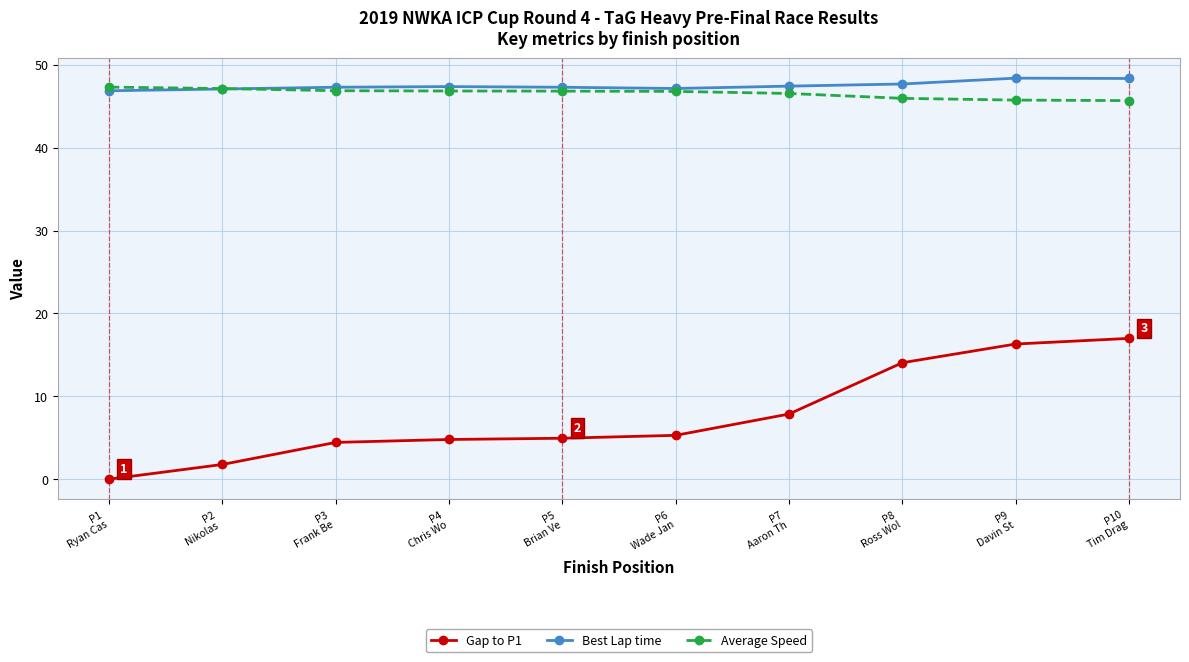

True or false: Average Speed and Gap to P1 intersect in this chart.

False